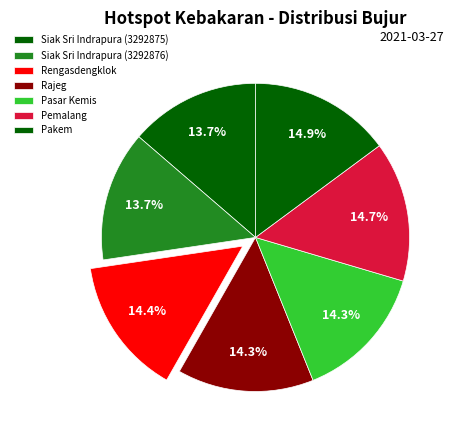

To the nearest percent, what is the average slice percentage?

14%